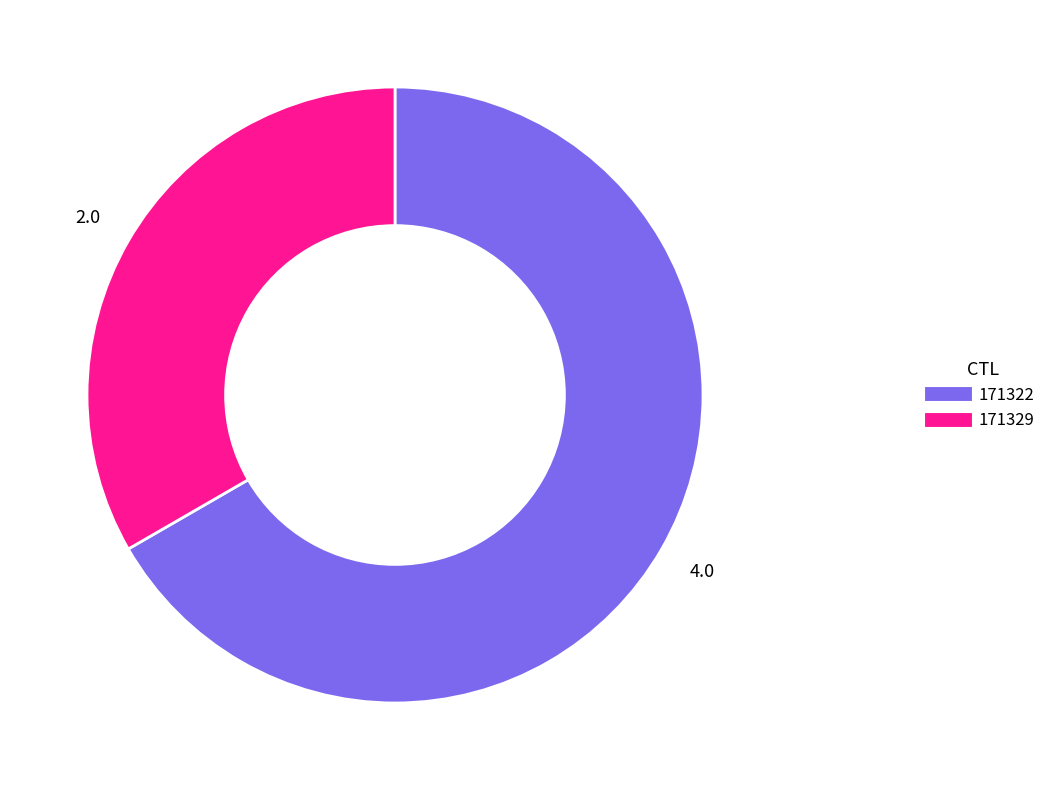

Which slice is the smallest?

171329